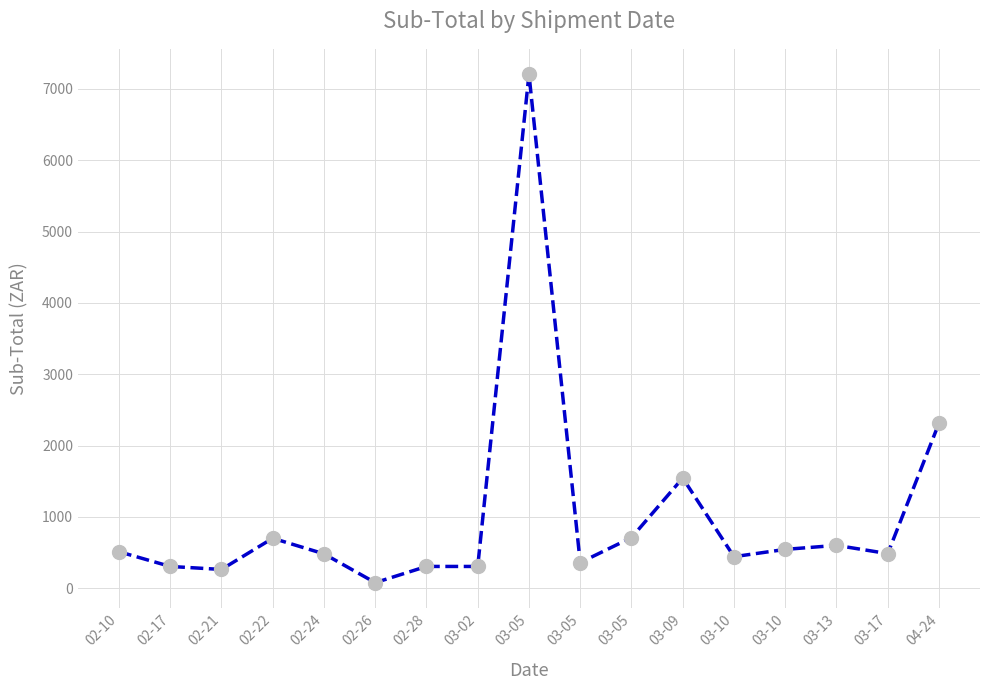

What is the greatest value displayed?

7204.2